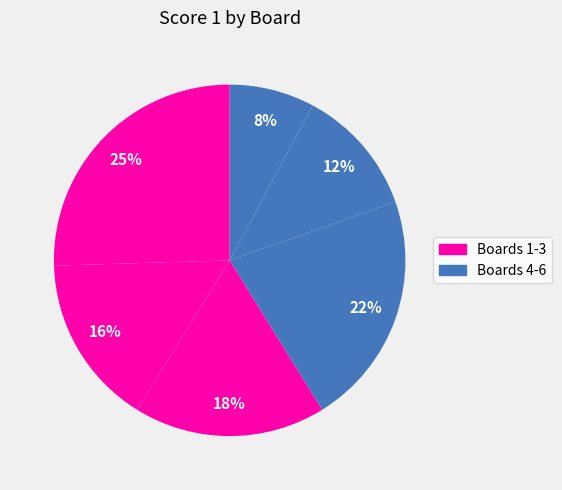

How many slices are in this pie chart?

6